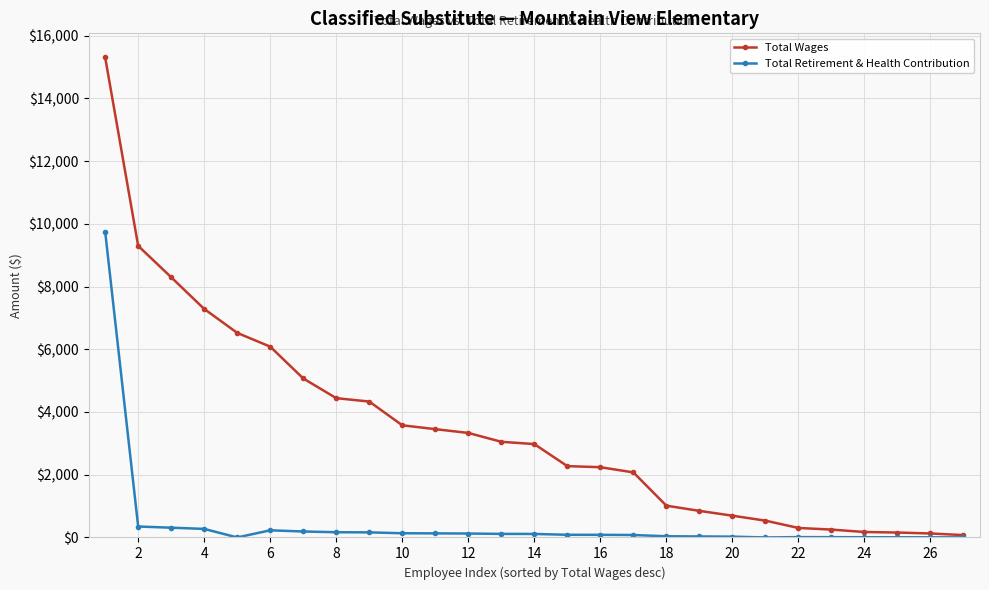

How many series are shown in this chart?

2